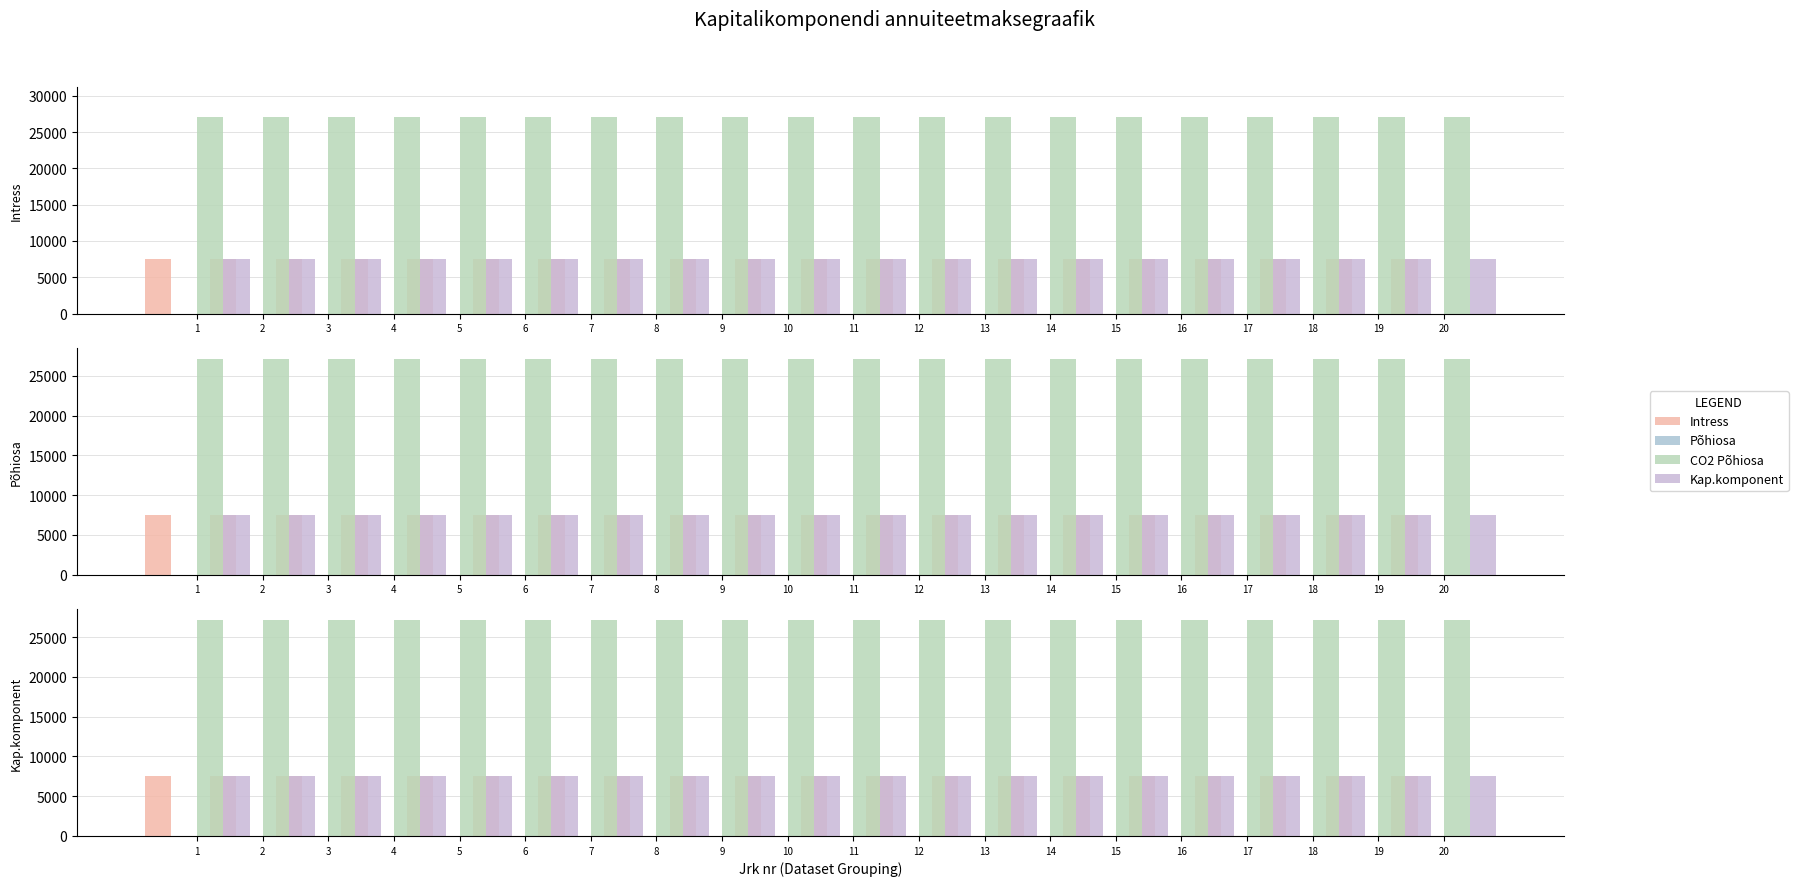

Is the value of CO2 Põhiosa at 15 greater than the value of Põhiosa at 8?

Yes